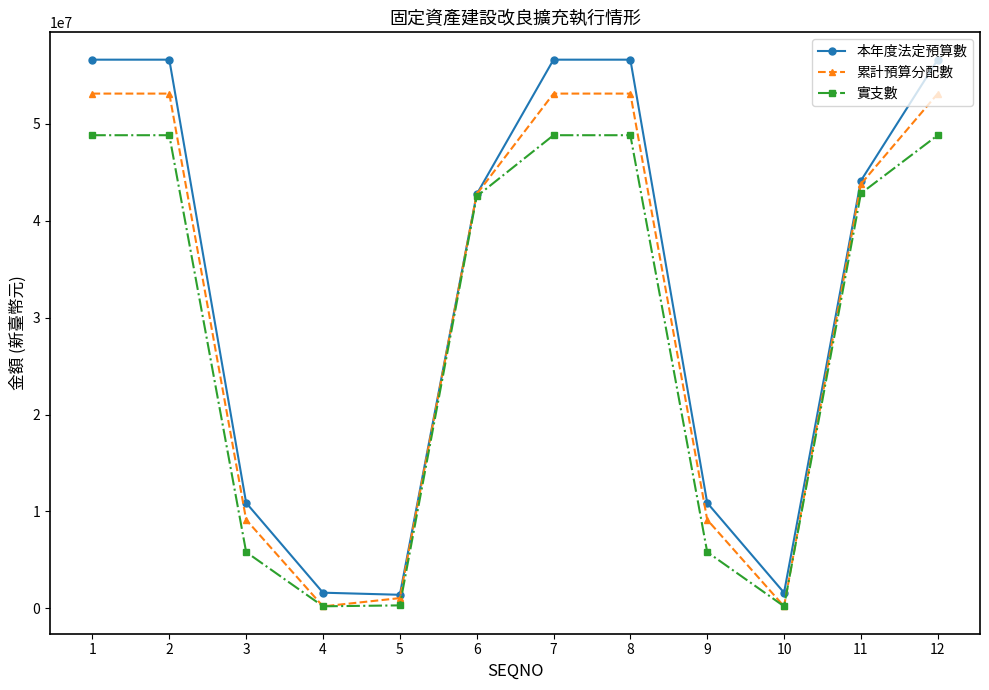

Which series has the largest total across all categories?

本年度法定預算數